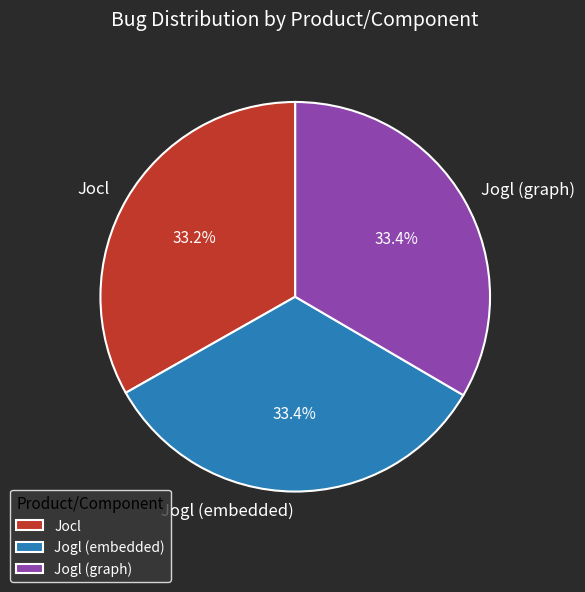

What is the ratio of the value at Jogl (graph) to the value at Jogl (embedded)?

1.0